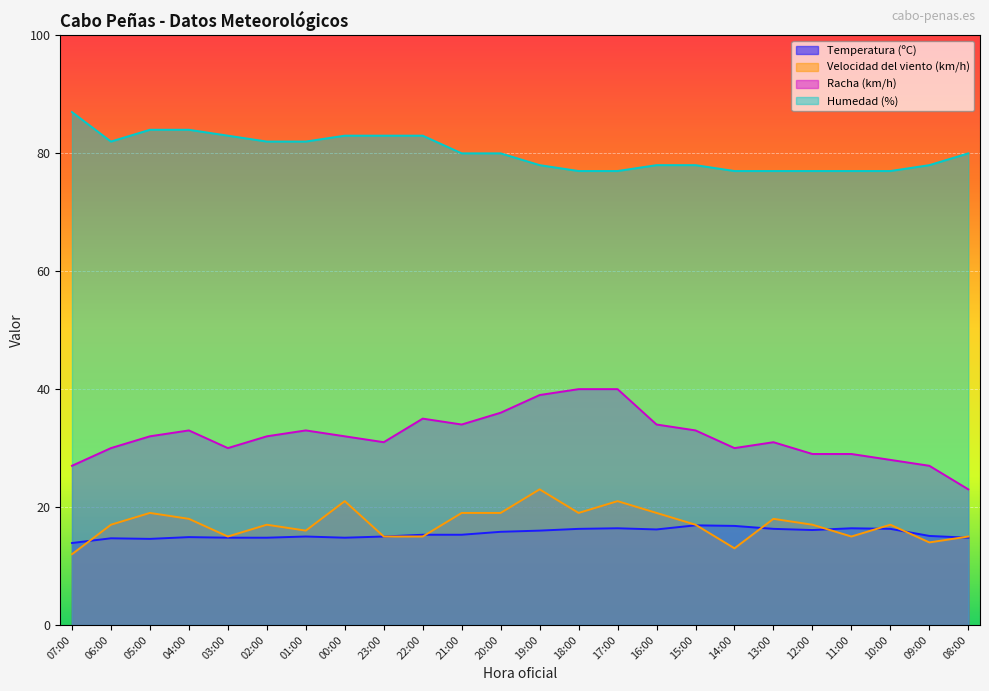

Which series has the largest total across all categories?

Humedad (%)